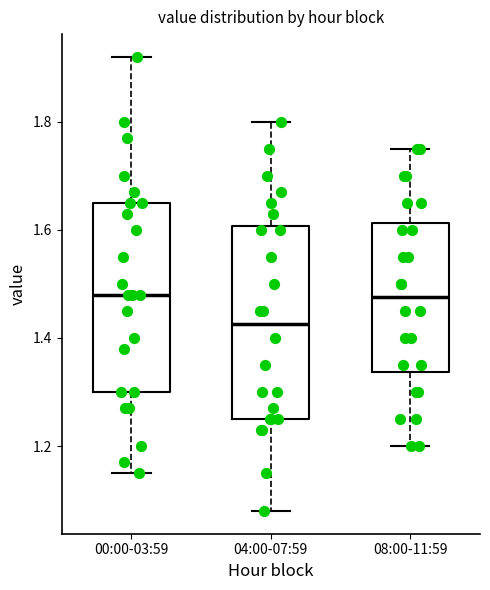

Reading left to right, read every box against the y-axis: the position of its median line, the range the box covers, and the ends of its whiskers. The values are not printed on the chart, so give them approximately, as read against the axis.

00:00-03:59: median 1.48, box 1.30 to 1.66, whiskers 1.16 to 1.92
04:00-07:59: median 1.42, box 1.26 to 1.60, whiskers 1.08 to 1.80
08:00-11:59: median 1.48, box 1.34 to 1.62, whiskers 1.20 to 1.76